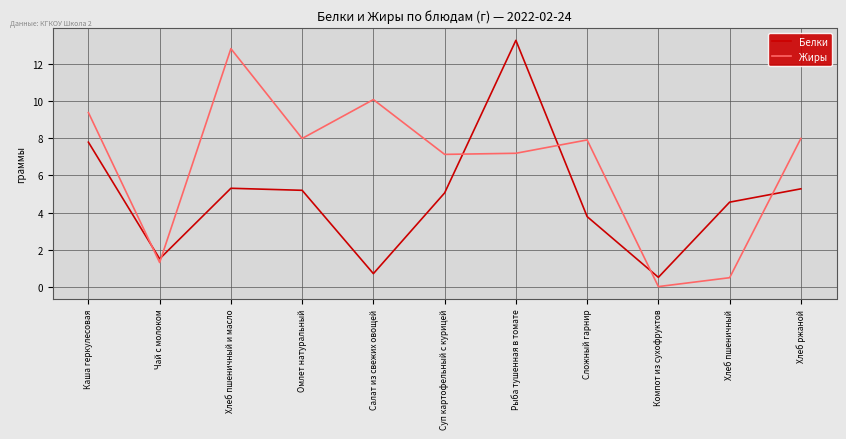

What is the difference between the Белки values at Хлеб пшеничный and Компот из сухофруктов?

4.1